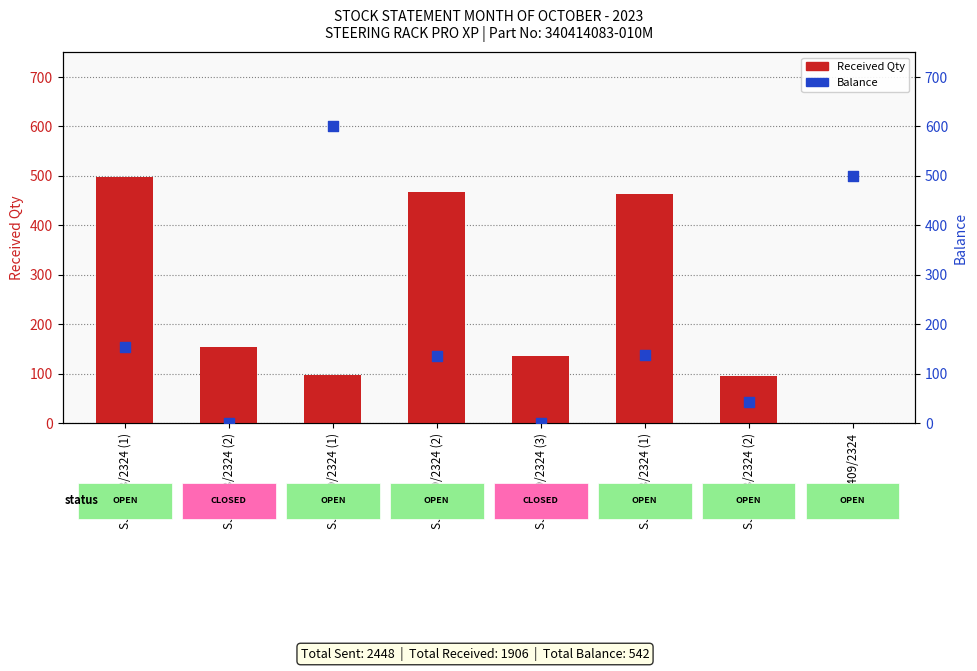

What is the total value across all series at SJW/379/2324 (2)?

601